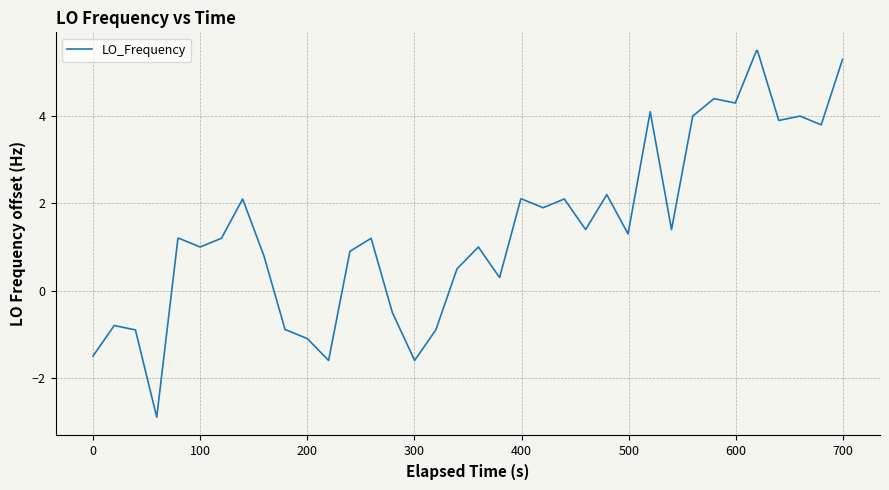

How many lines are shown in the chart?

1